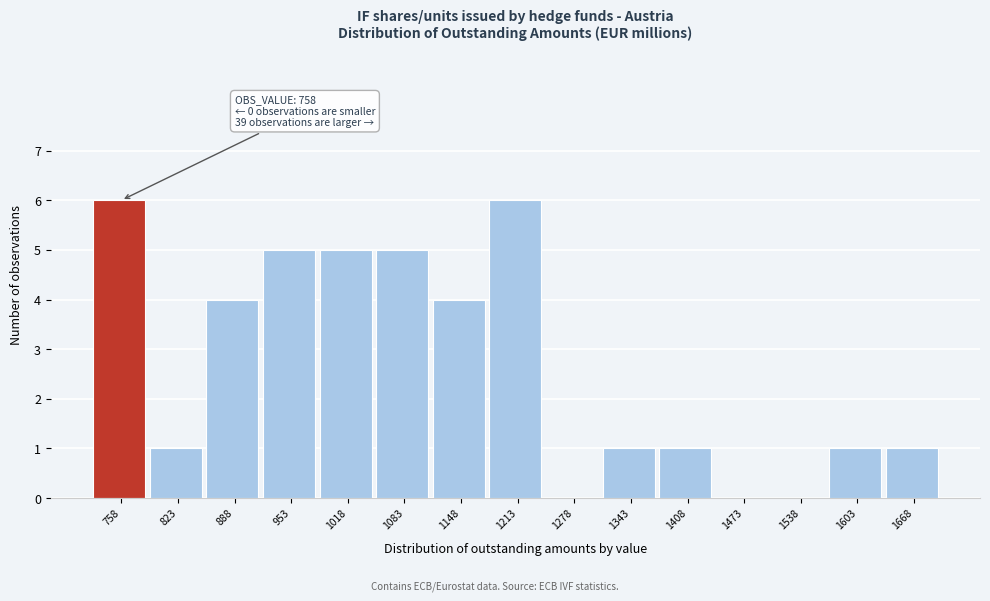

Reading left to right, what are all the values shown in this chart?

758=6	823=1	888=4	953=5	1018=5	1083=5	1148=4	1213=6	1278=0	1343=1	1408=1	1473=0	1538=0	1603=1	1668=1